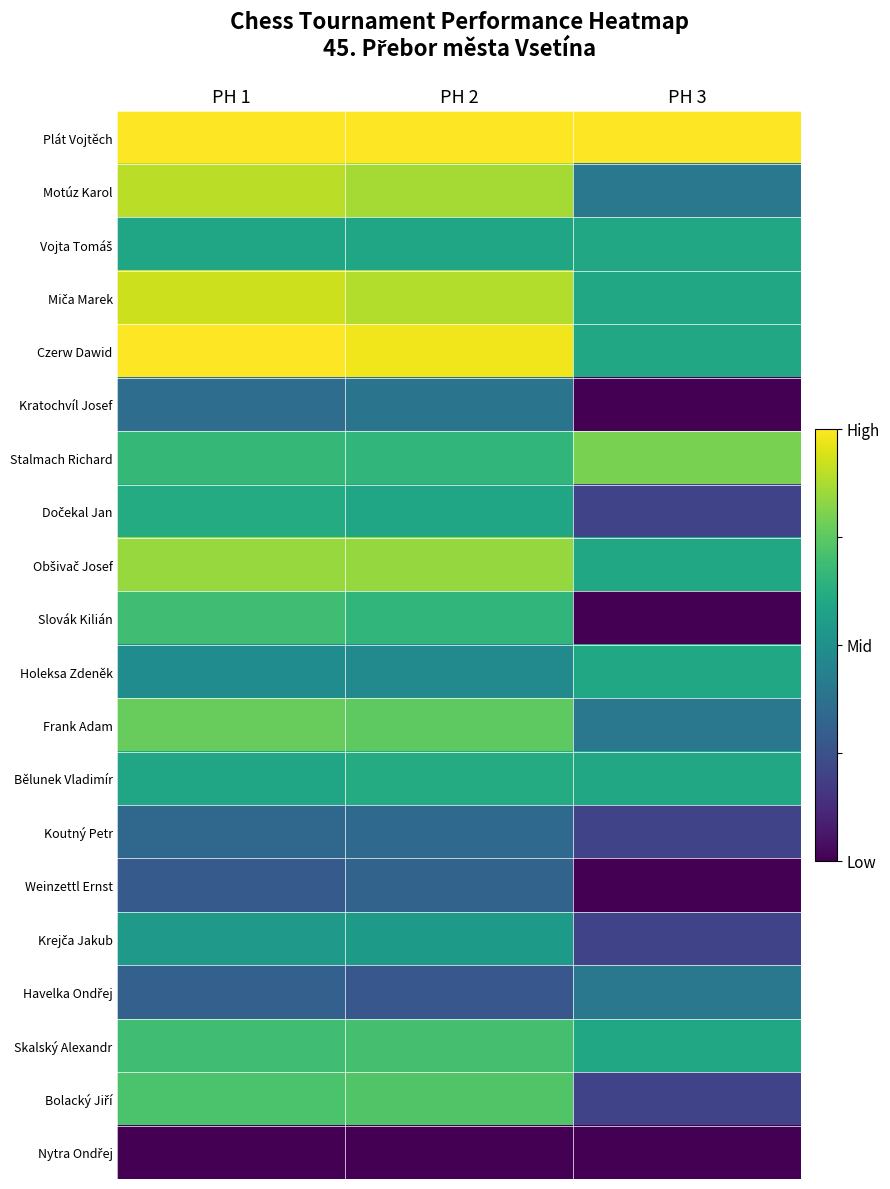

At how many categories does at least one series exceed 0?

3